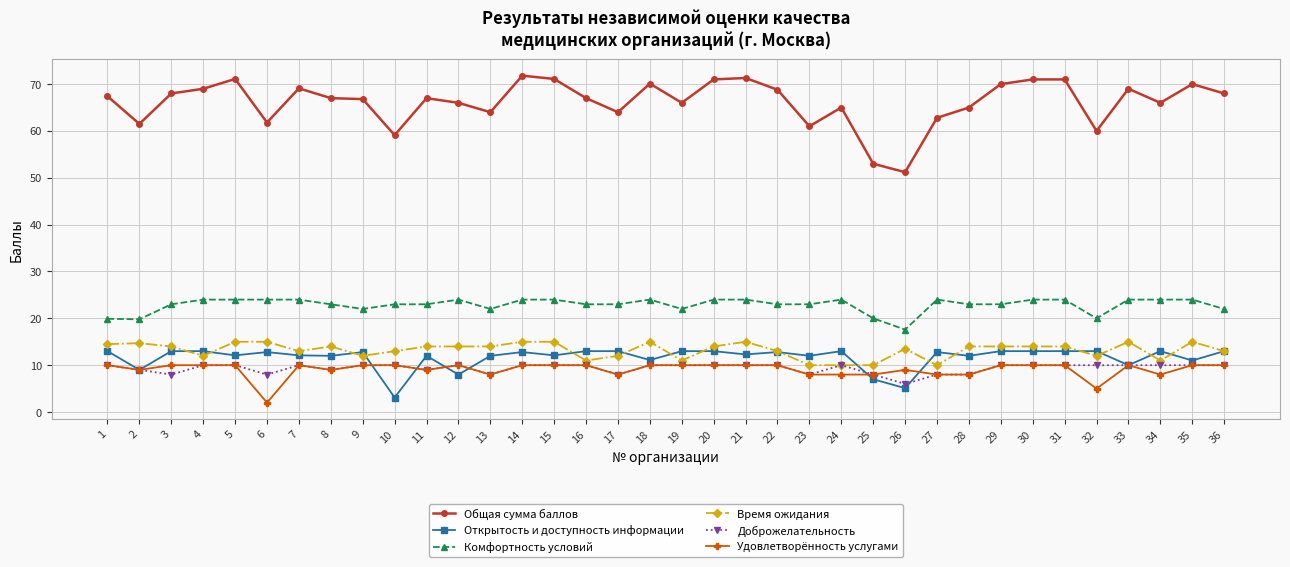

True or false: Время ожидания has a value of 20.4 at 30.

False